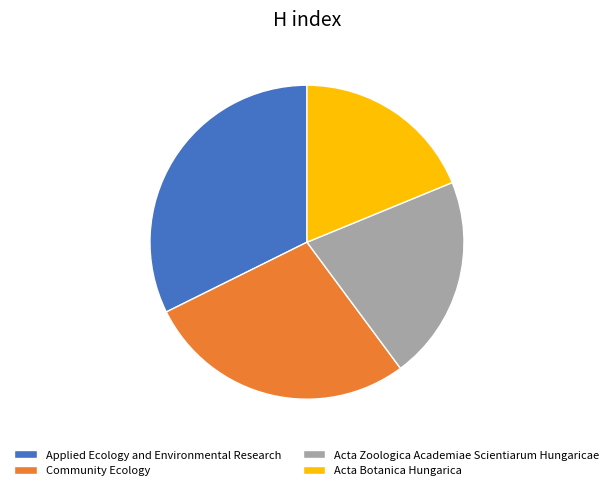

The Acta Botanica Hungarica slice represents 19% of the pie. True or false?

True